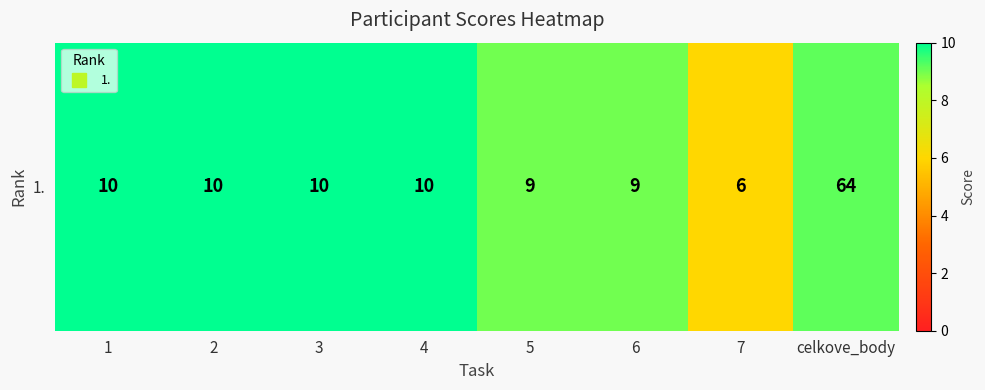

What is the sum of the values at celkove_body and 5?

18.1